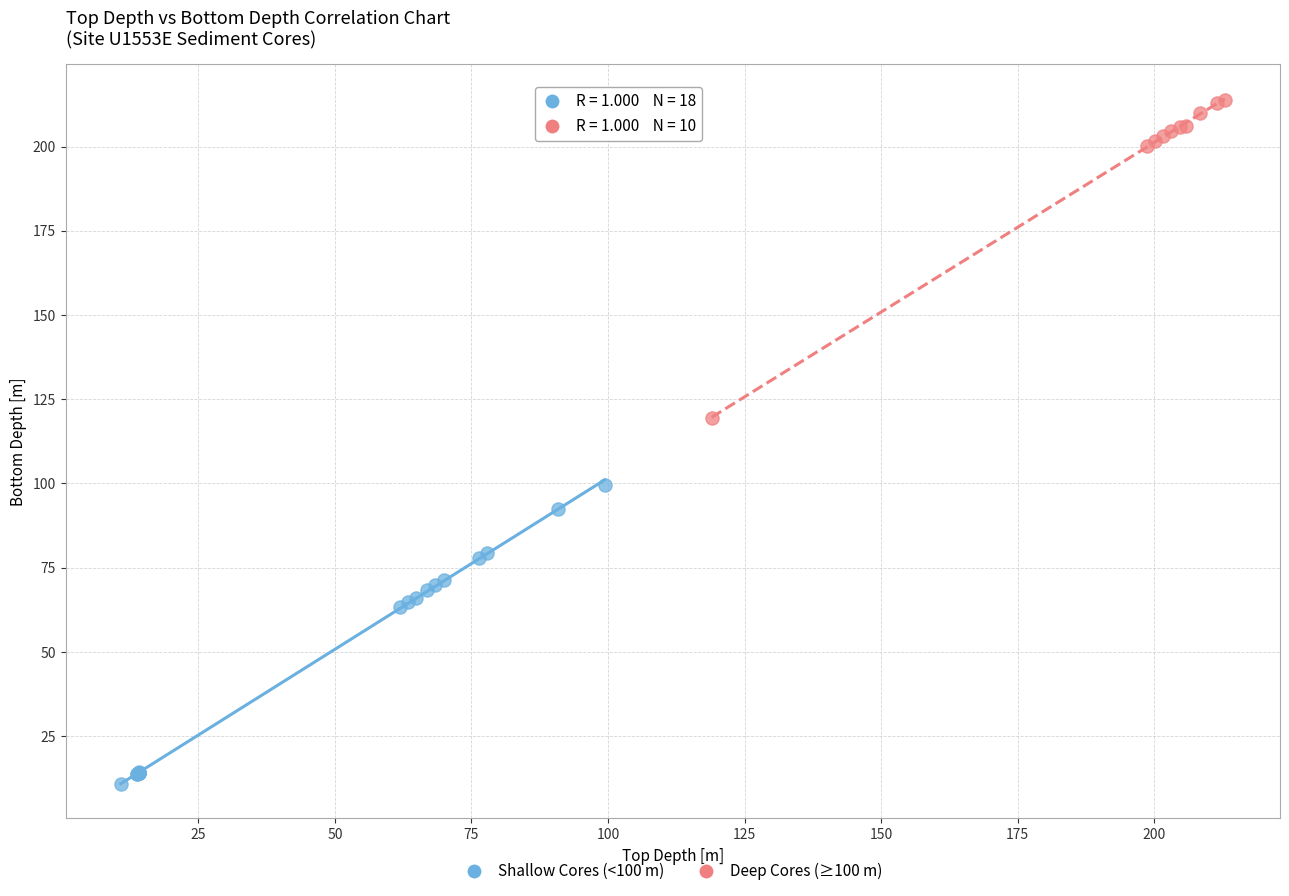

Which series contains the lowest Y value?

Shallow Cores (<100 m)